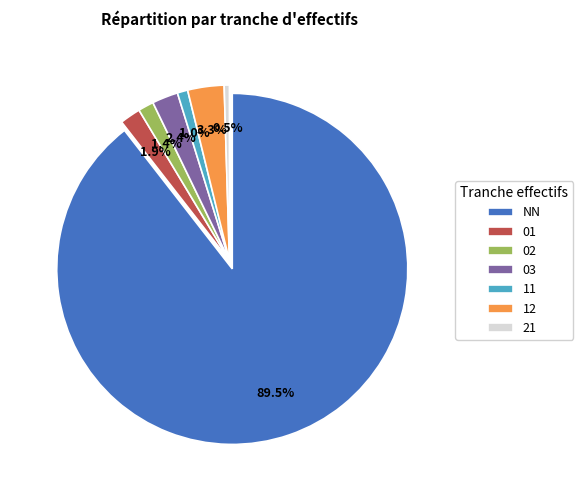

Which category has the smallest portion of the pie?

21